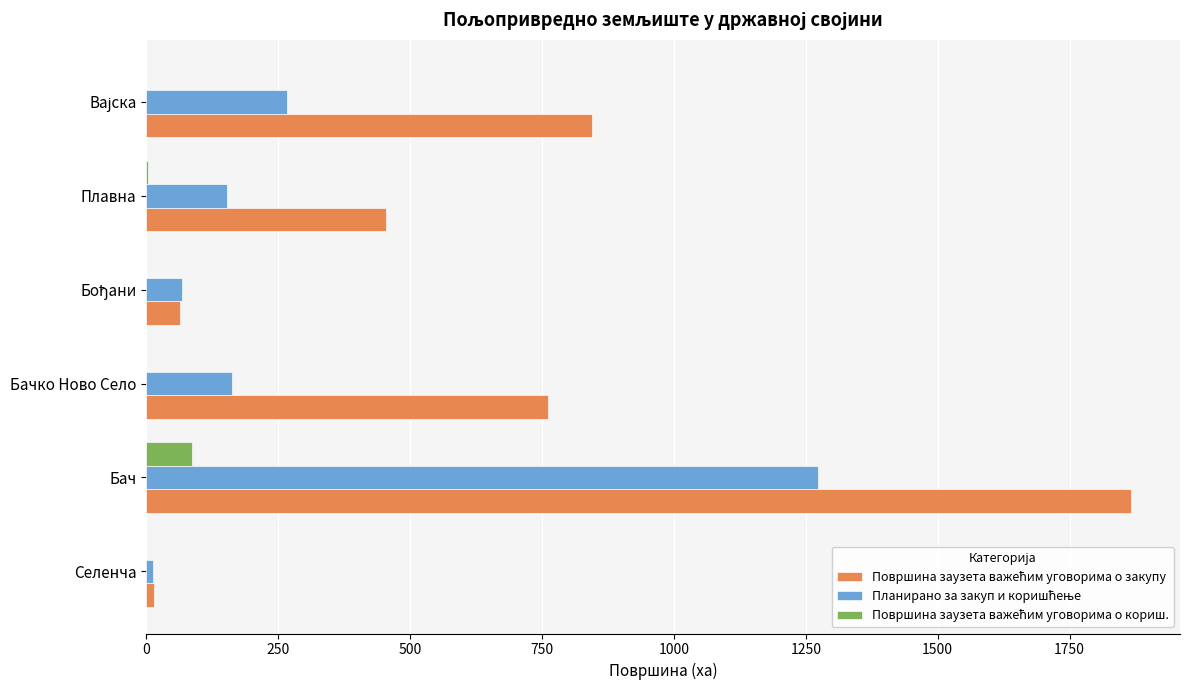

What is the maximum value shown in the chart?

1865.8